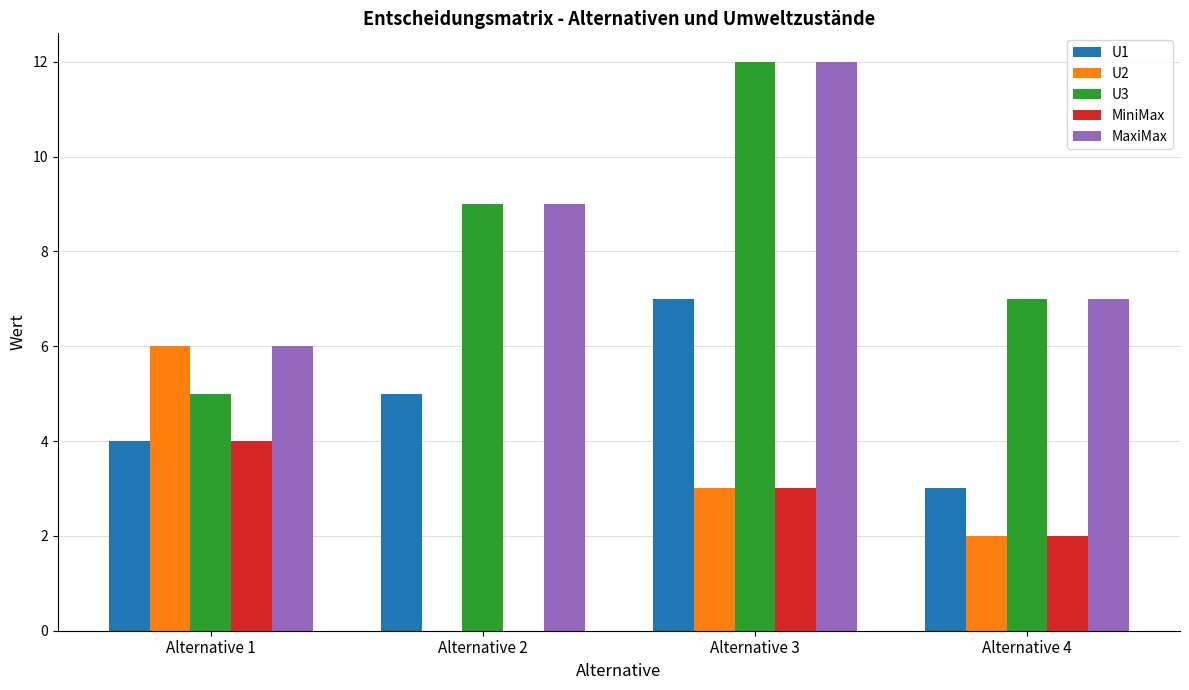

Is the value of MaxiMax at Alternative 2 greater than the value of U2 at Alternative 2?

Yes